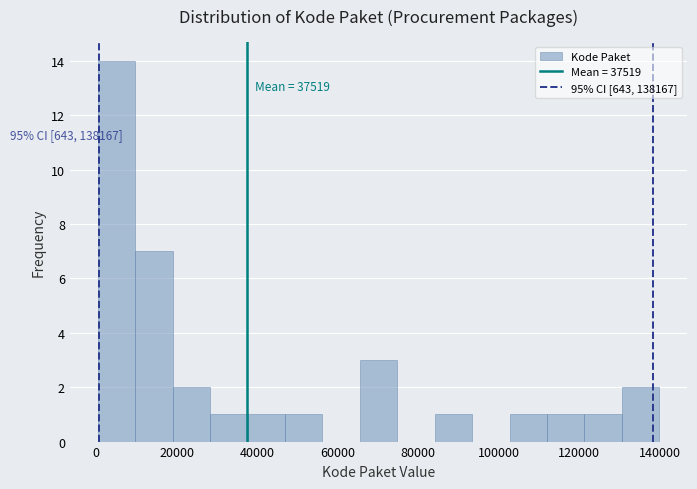

Which range on the x-axis has the tallest bar?

0 to 10000